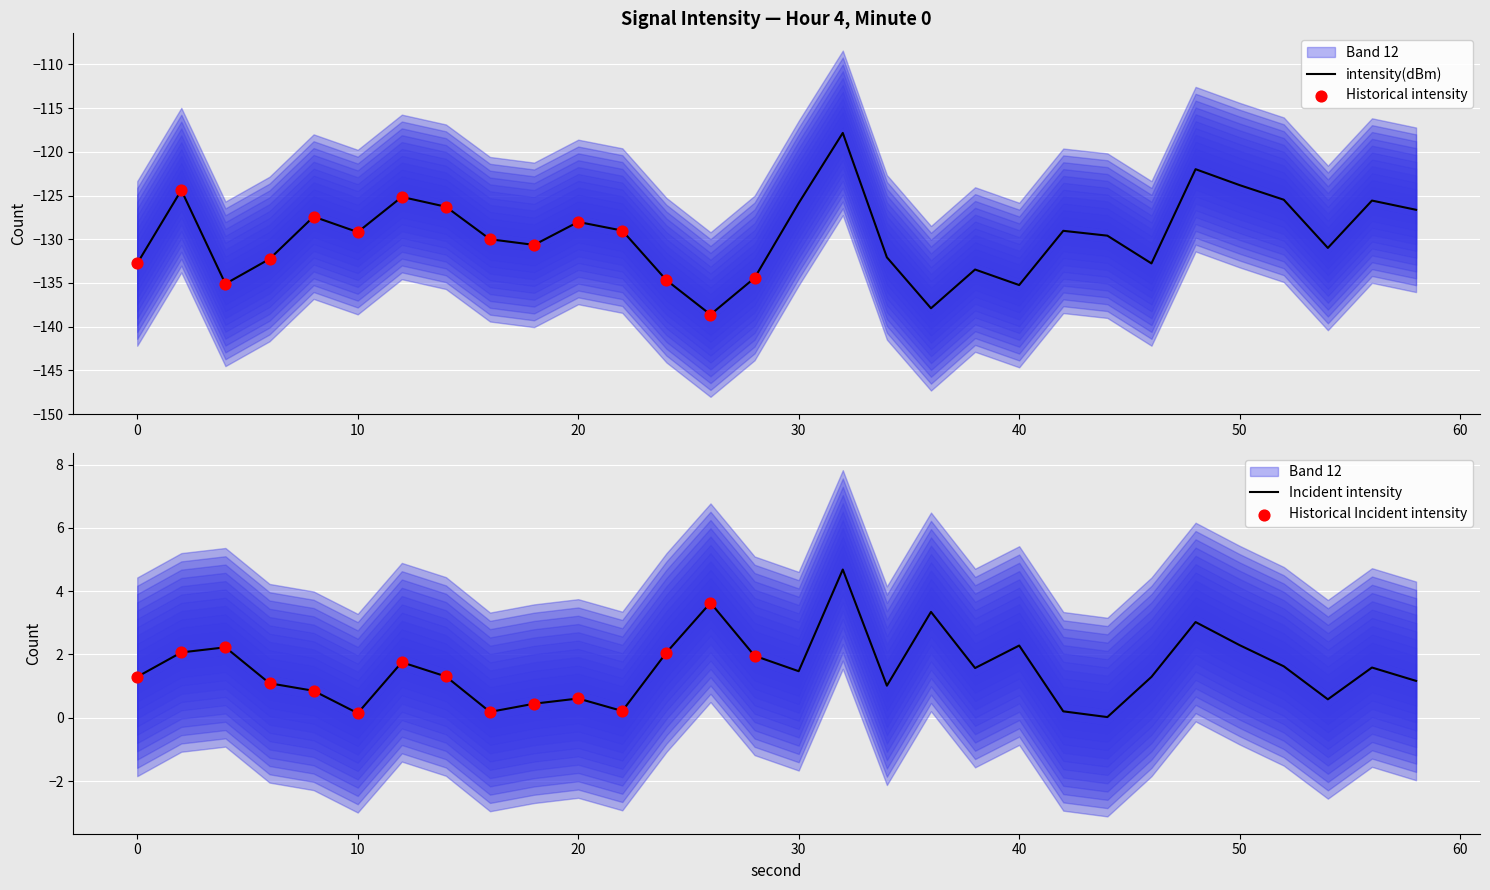

Between 58 and 56, which is larger?

56